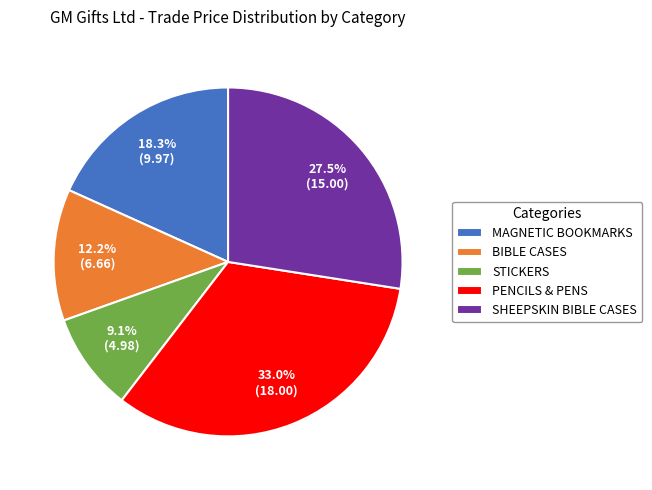

Rank the categories by value from lowest to highest.

STICKERS, BIBLE CASES, MAGNETIC BOOKMARKS, SHEEPSKIN BIBLE CASES, PENCILS & PENS